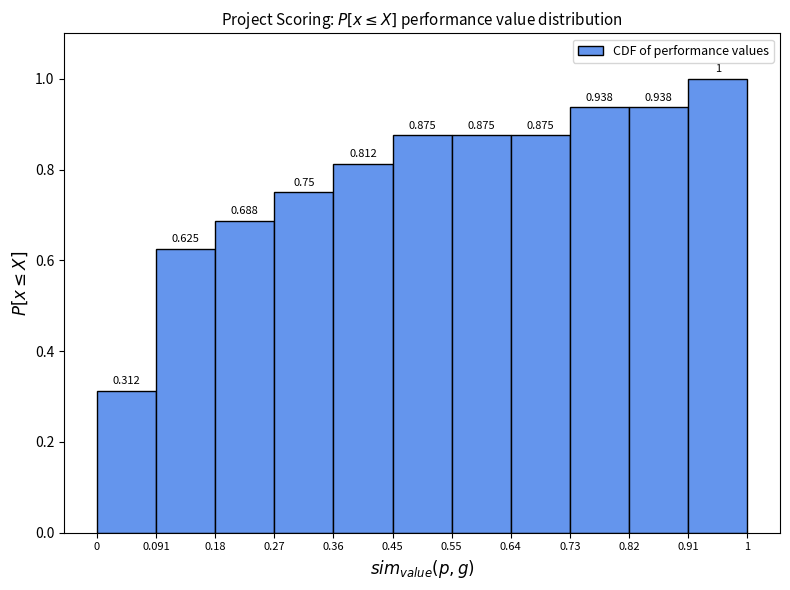

Reading left to right, list every bar in this chart as the range it spans on the x-axis followed by its height.

0 to 0.091: 0.312
0.091 to 0.18: 0.625
0.18 to 0.27: 0.688
0.27 to 0.36: 0.750
0.36 to 0.45: 0.812
0.45 to 0.55: 0.875
0.55 to 0.64: 0.875
0.64 to 0.73: 0.875
0.73 to 0.82: 0.938
0.82 to 0.91: 0.938
0.91 to 1: 1.000